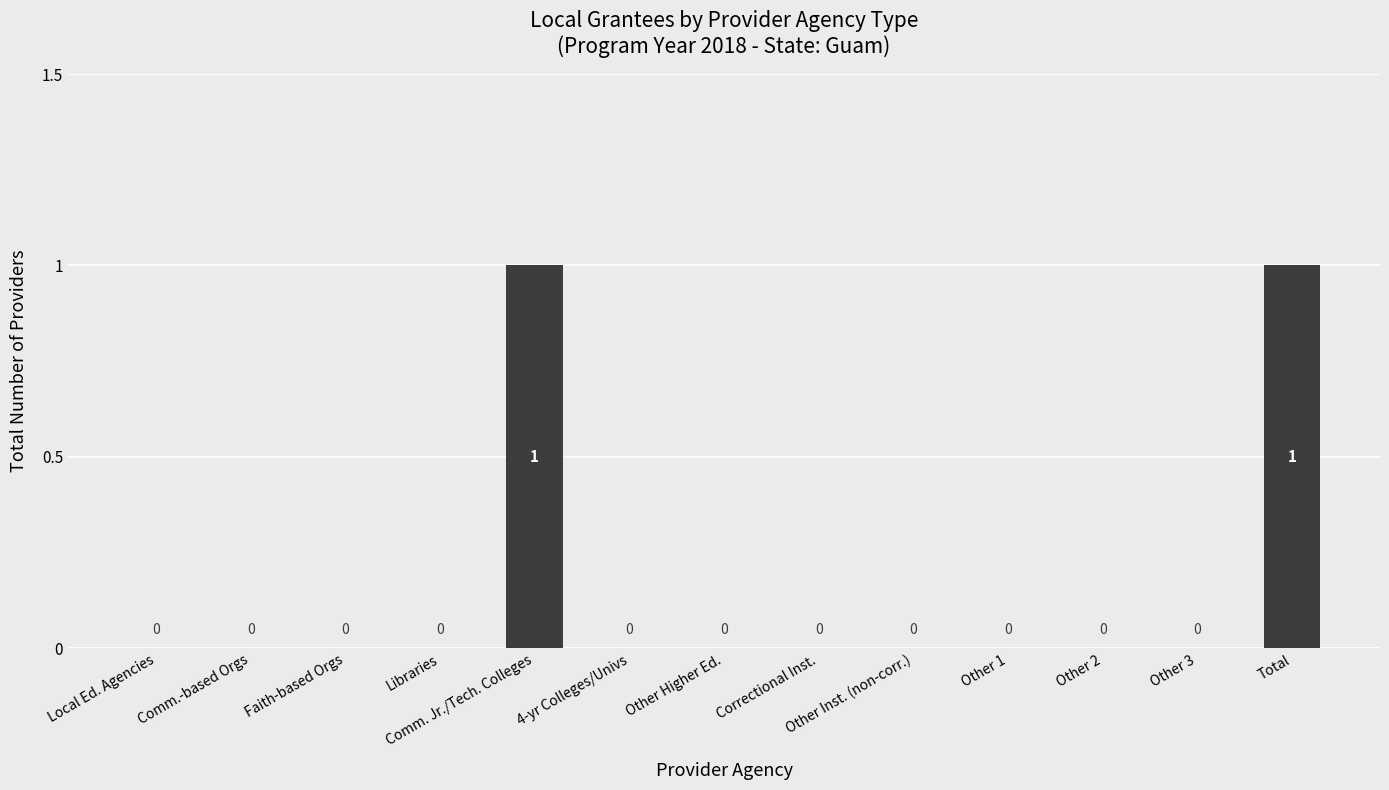

Count the number of data series in this chart.

1